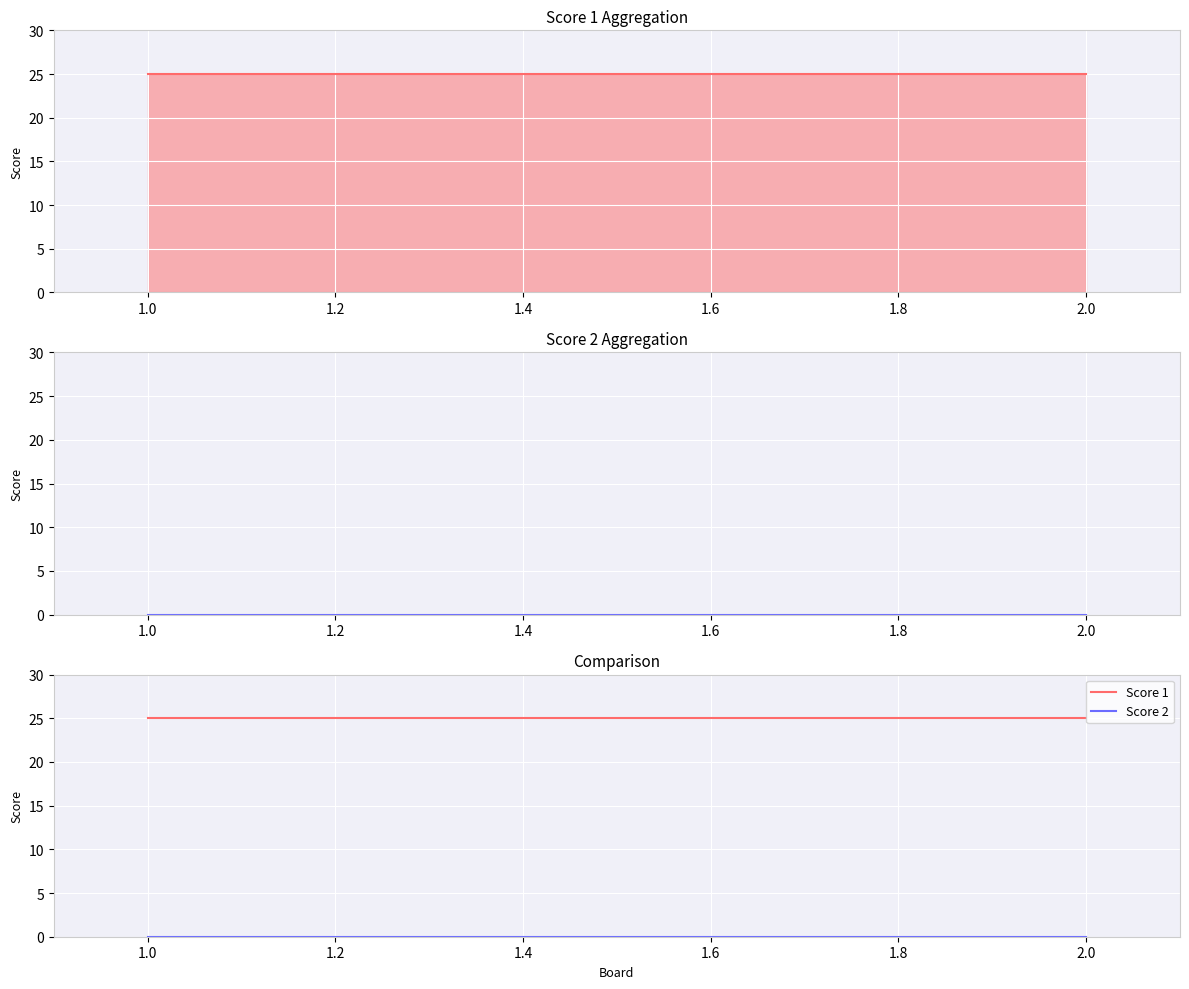

What is the spread (max minus min) of values at 2.0?

25